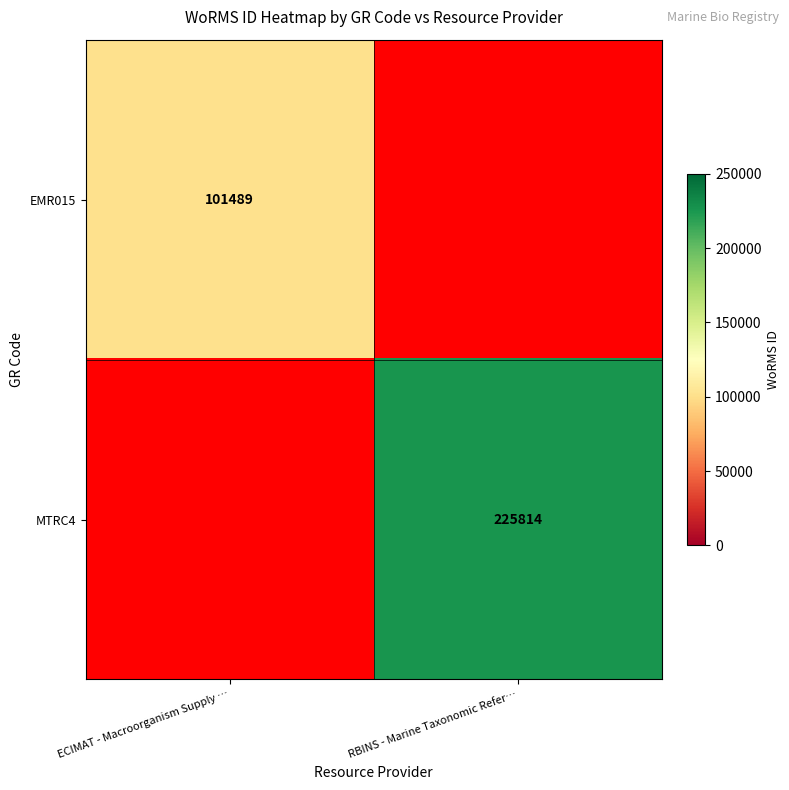

Is it true that MTRC4 equals 225814 at RBINS - Marine Taxonomic Refer…?

True